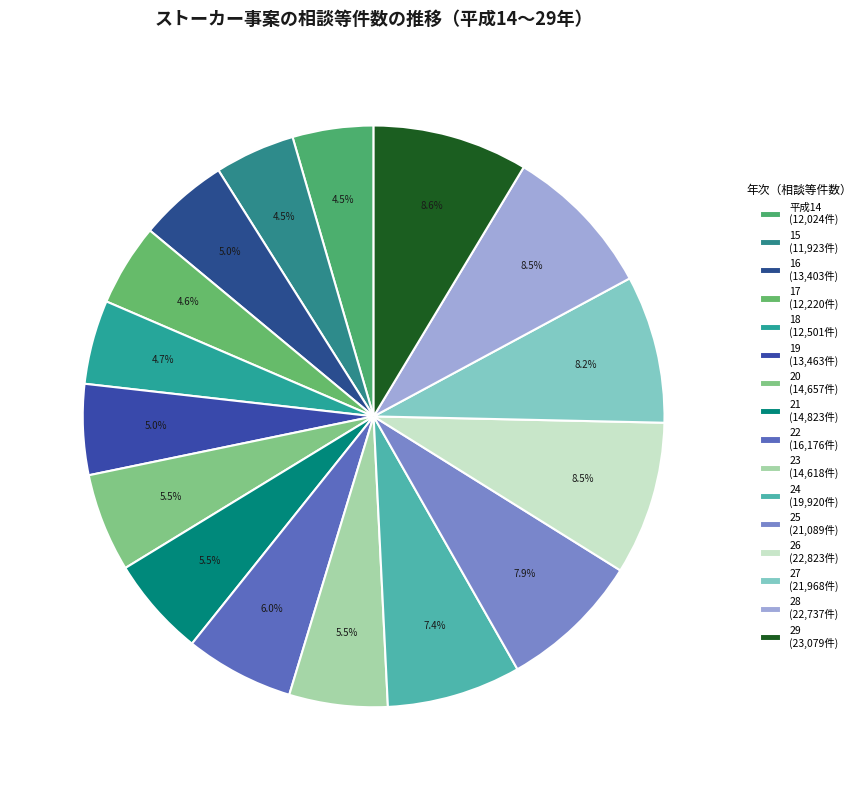

Count the number of slices in the pie.

16